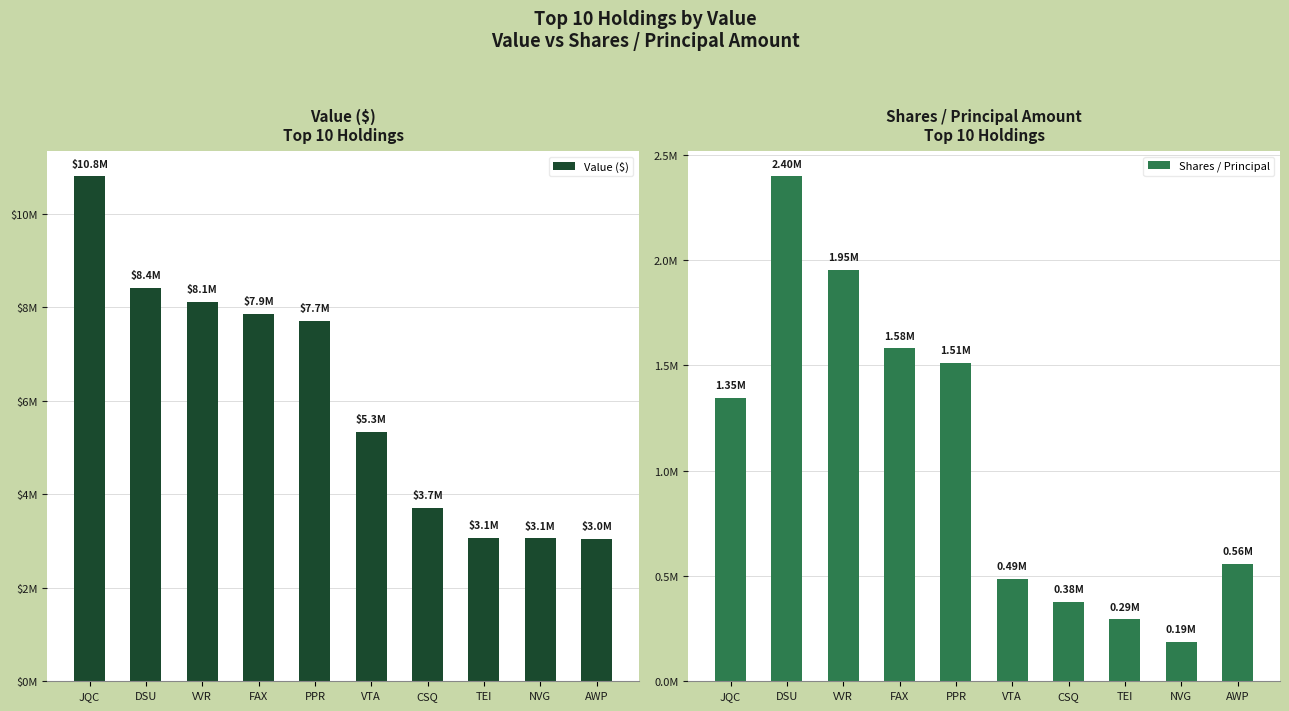

What is the sum of the Value ($) values at AWP and VTA?

8381000